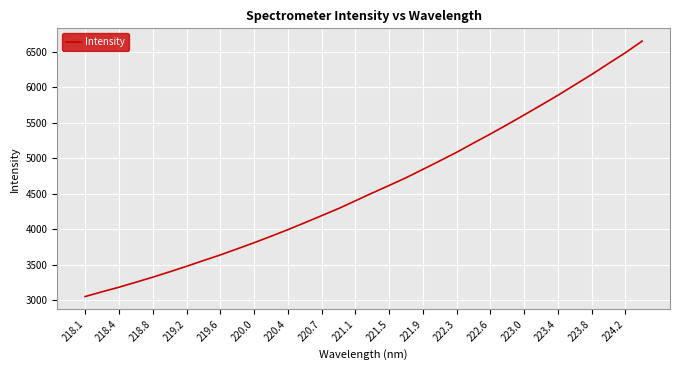

What is the maximum value shown in the chart?

6649.8